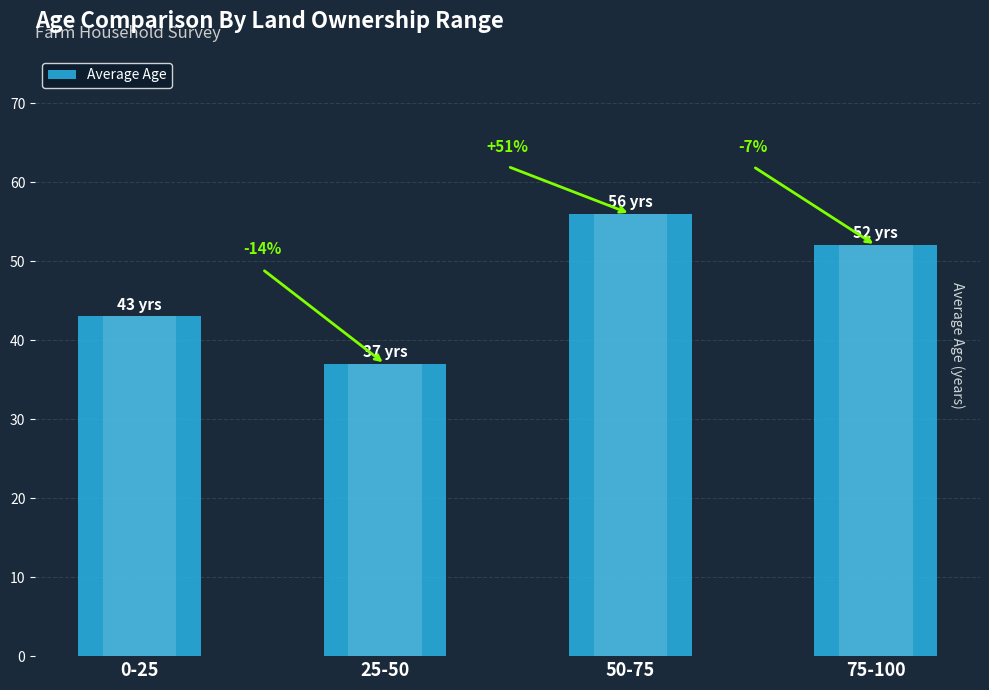

What is the maximum value shown in the chart?

56